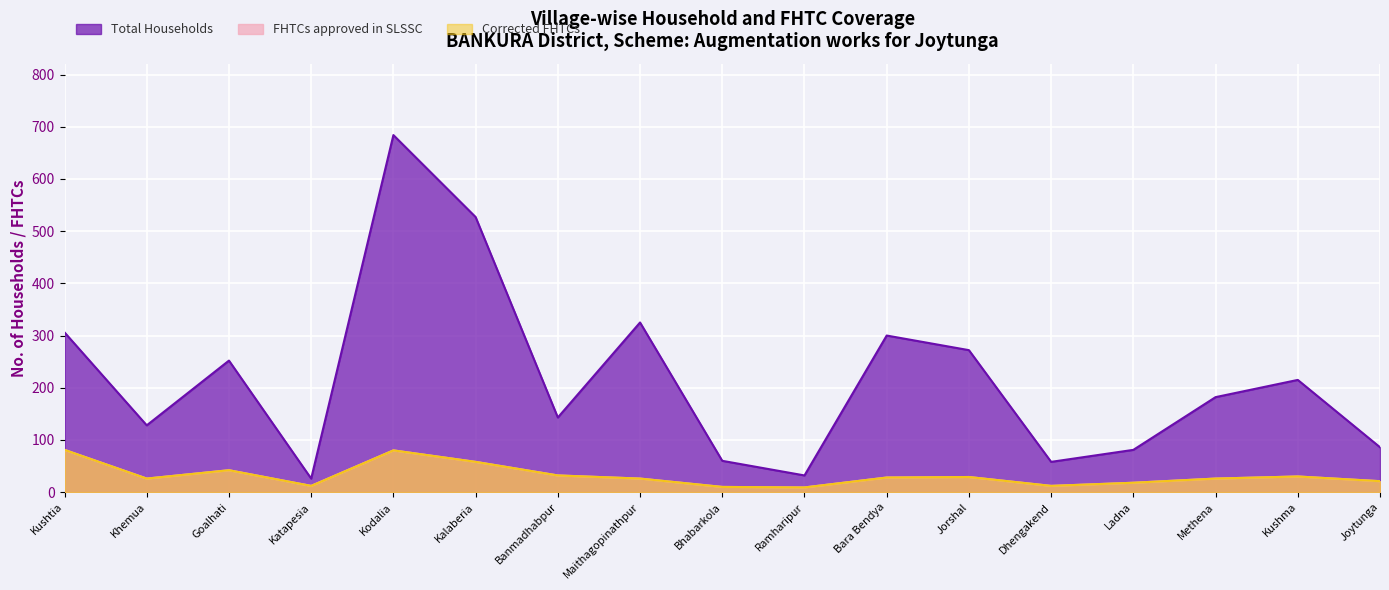

What position from the right is Kushtia?

17